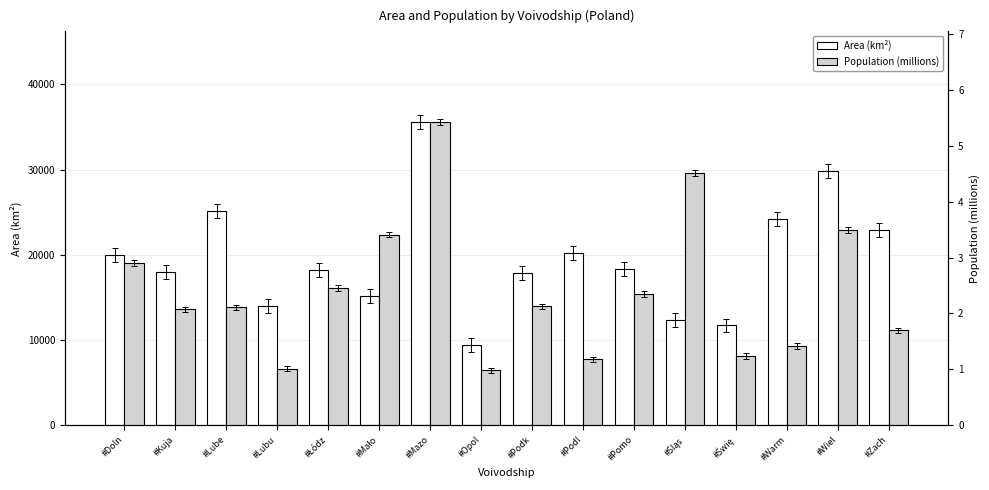

Which series changed the most between #Mazo and #Podl?

Area (km²)